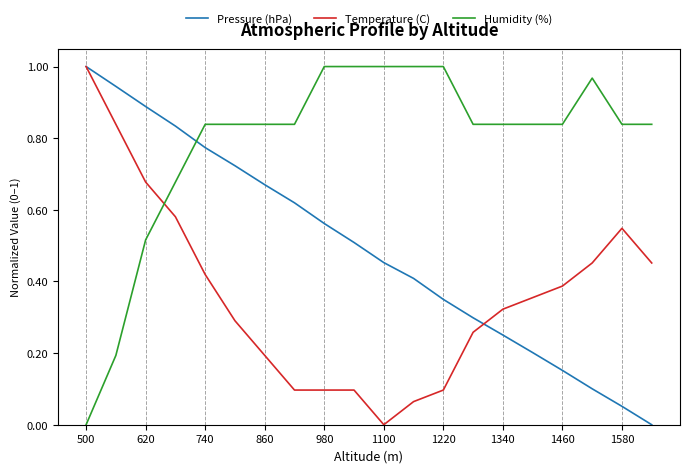

How many intersections are there between Pressure (hPa) and Humidity (%)?

1